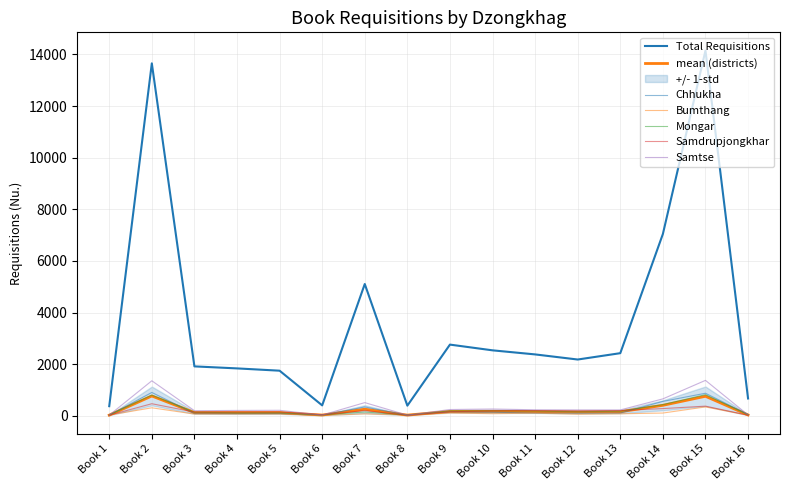

How many values in the Mongar series are below 154?

8